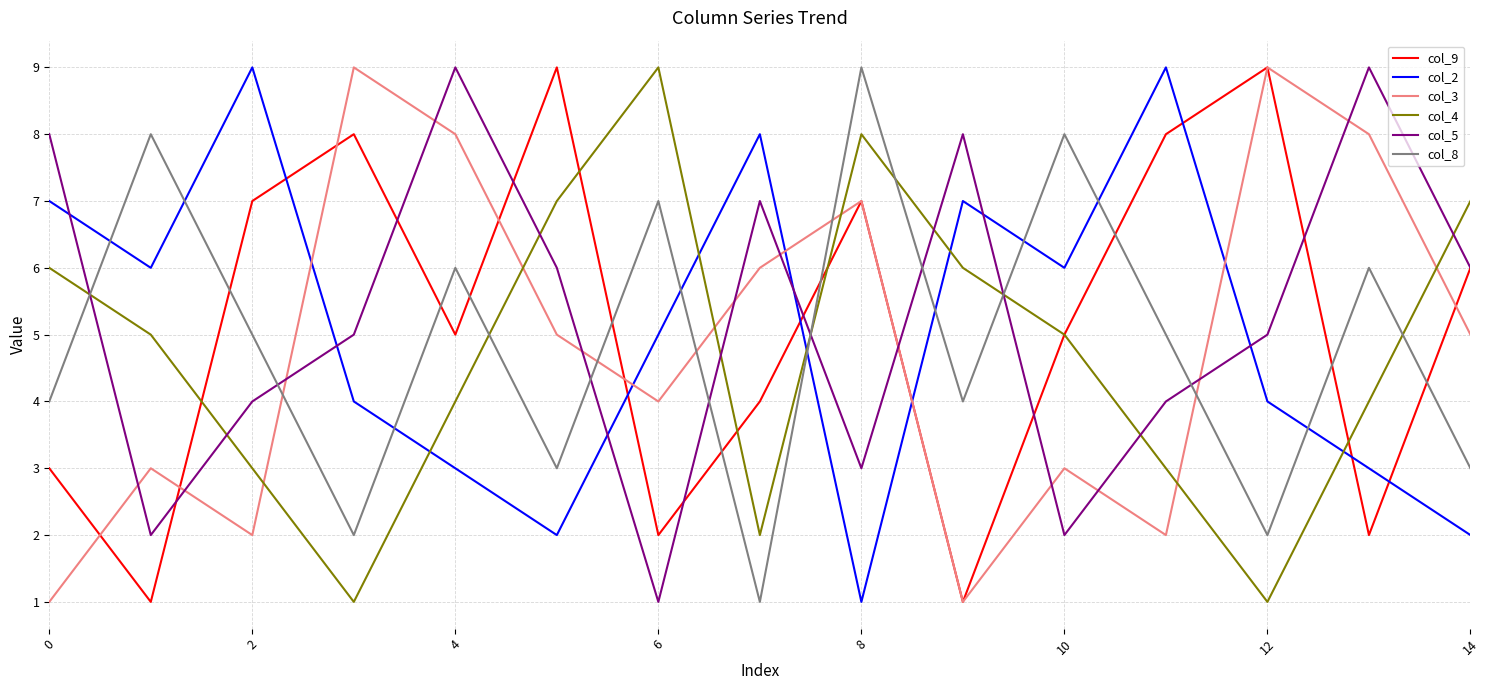

True or false: col_3 has more than 2 points higher than both neighbors.

True